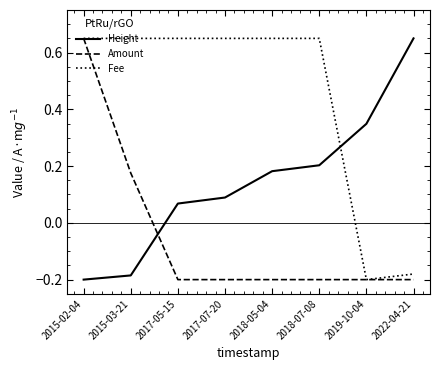

True or false: Amount and Height cross at least once.

True